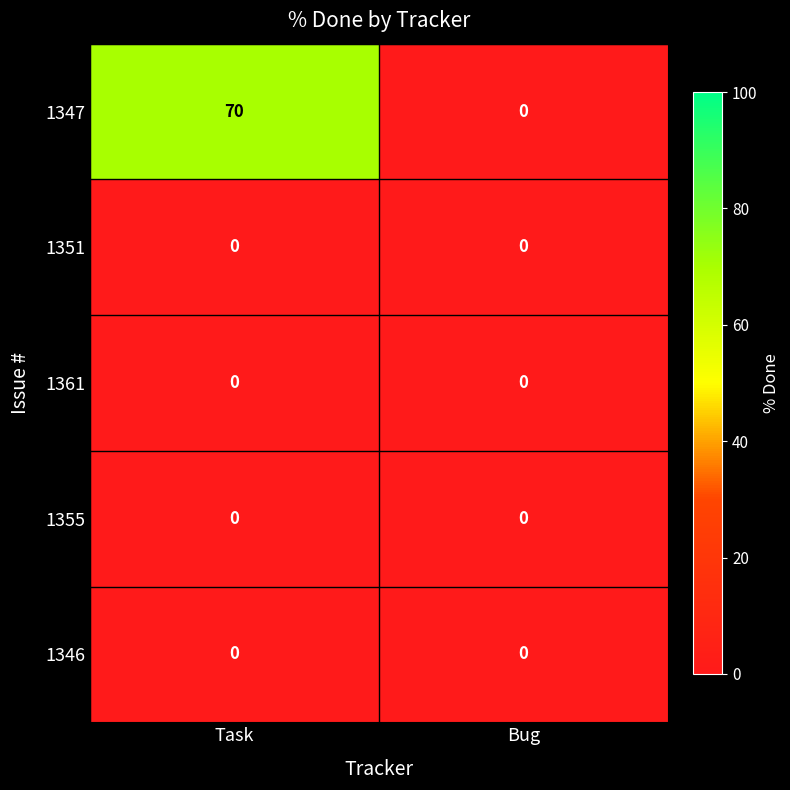

Which series has the widest spread of values?

1347